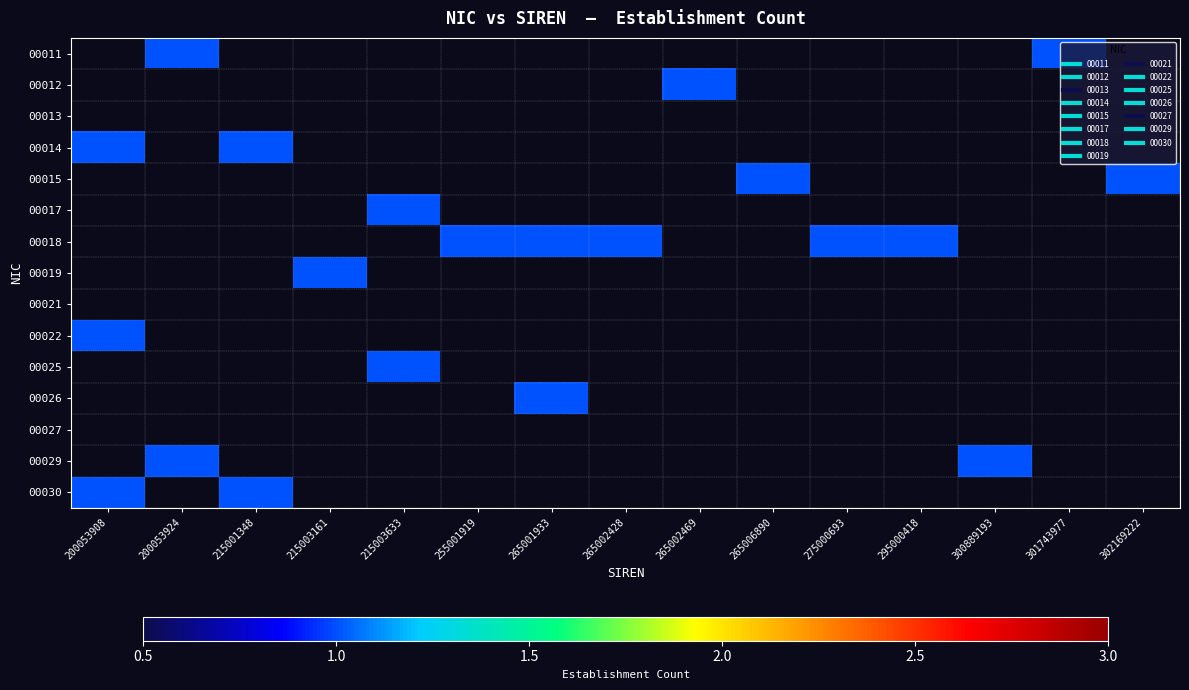

What is the highest value of the 00014 series?

1.0